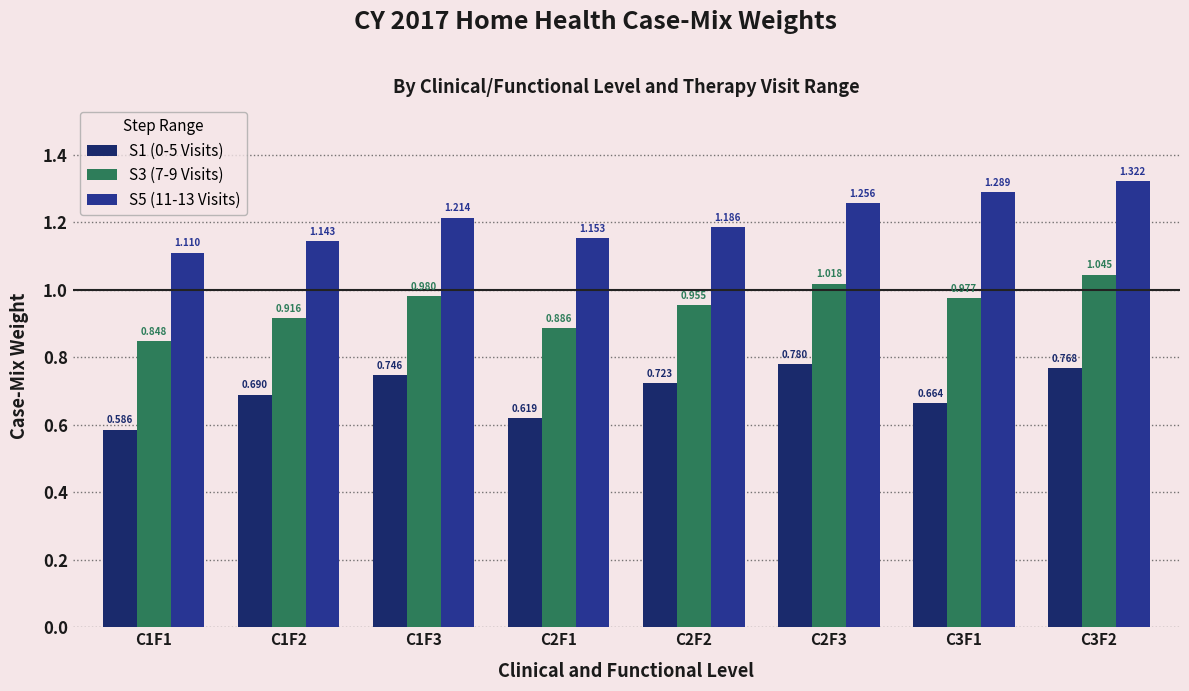

Is the value of S1 (0-5 Visits) at C2F2 greater than the value of S5 (11-13 Visits) at C2F1?

No